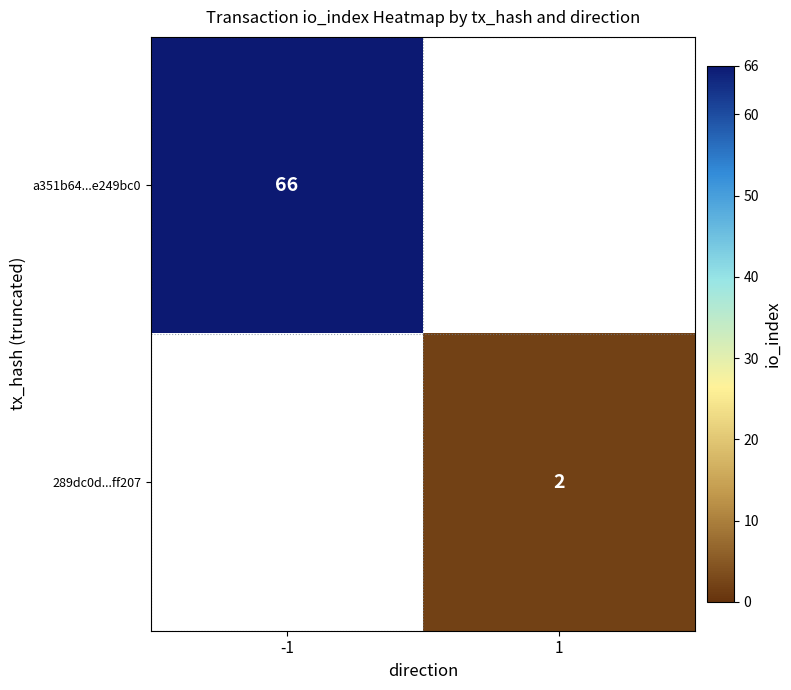

The a351b64...e249bc0 series shows 66 at -1. True or false?

True